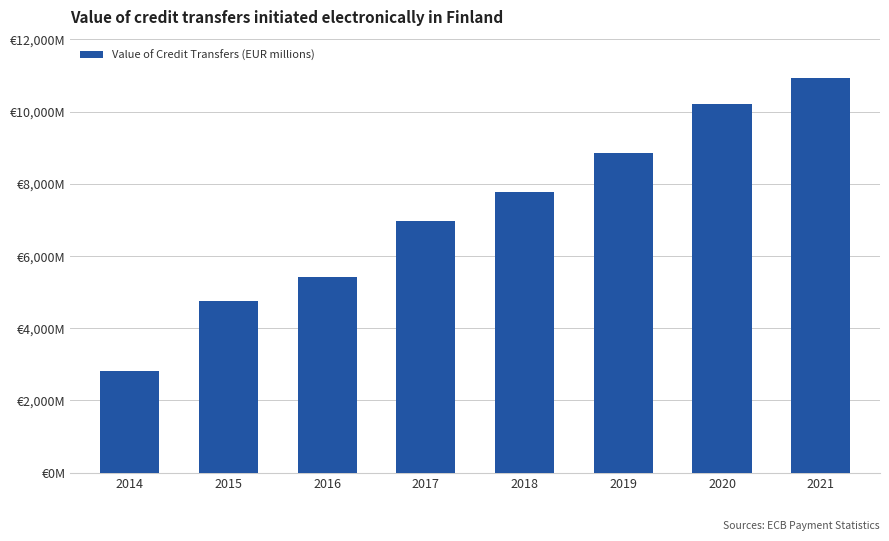

What is the value of the 7th bar from the left?

10214.0